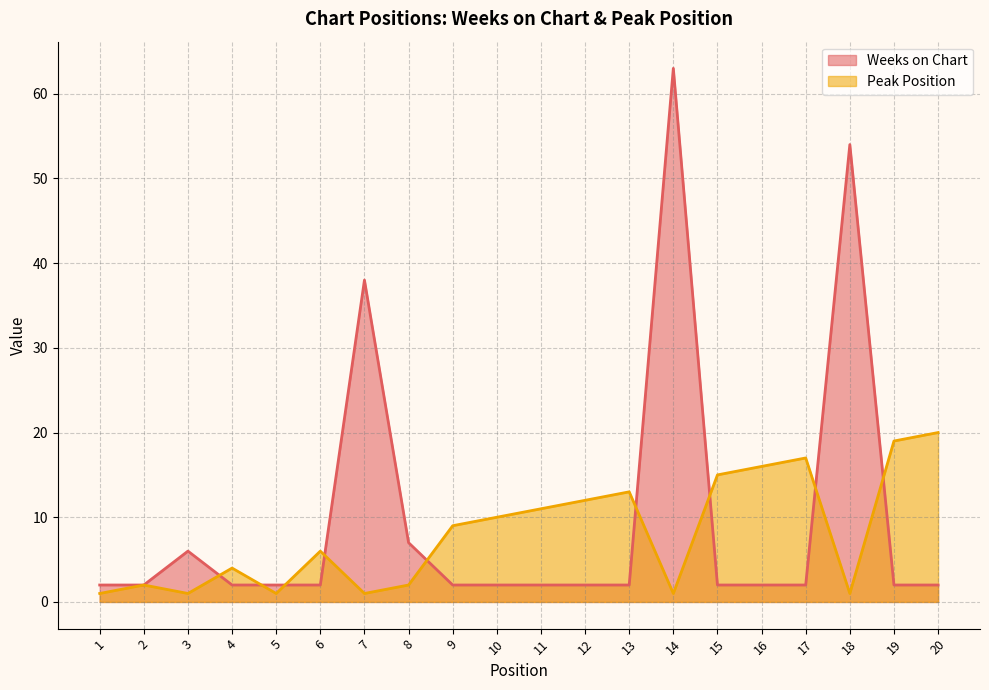

How many lines are shown in the chart?

2